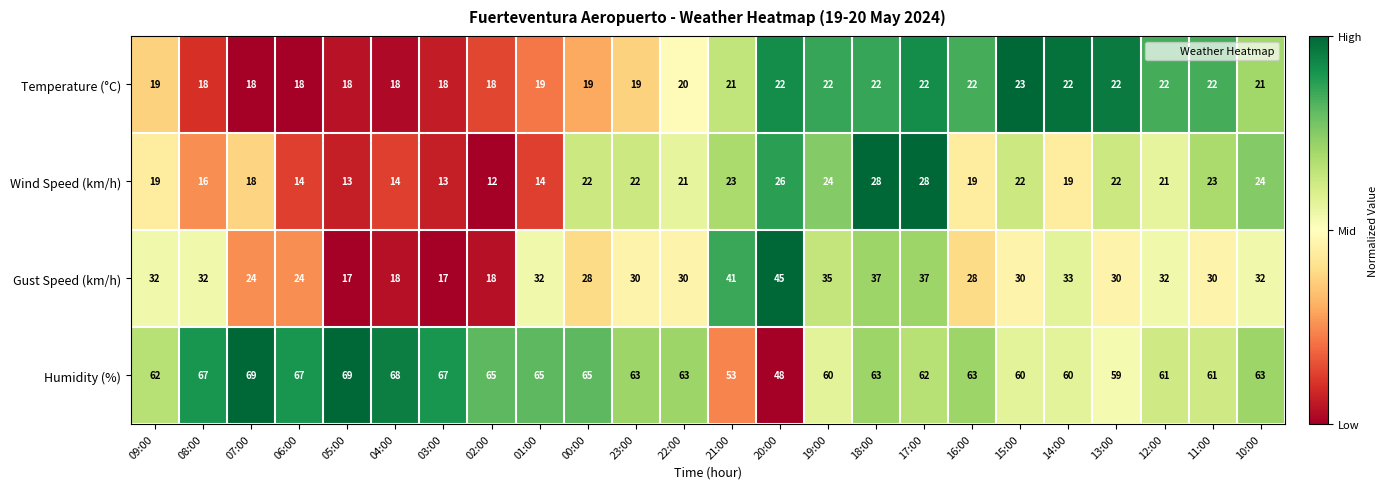

At which category is the sum across all series the highest?

18:00